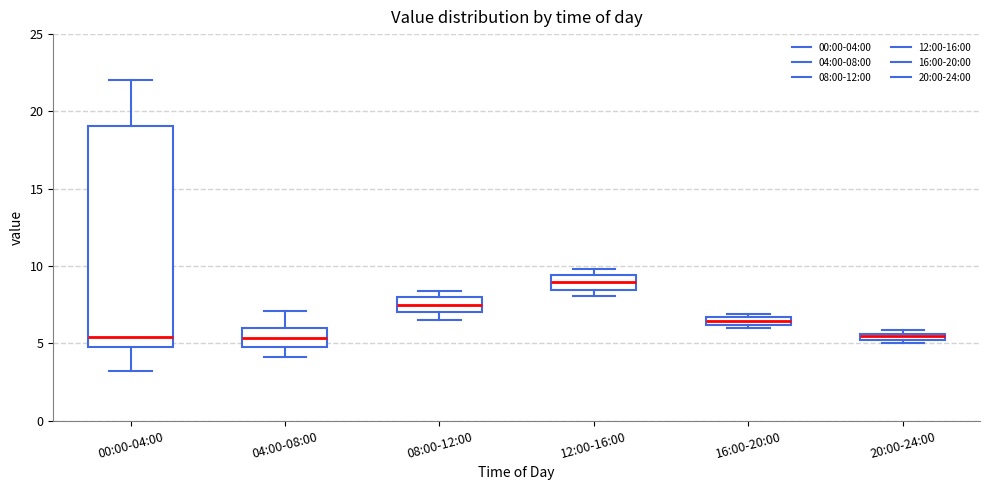

Which box has the highest median line?

12:00-16:00